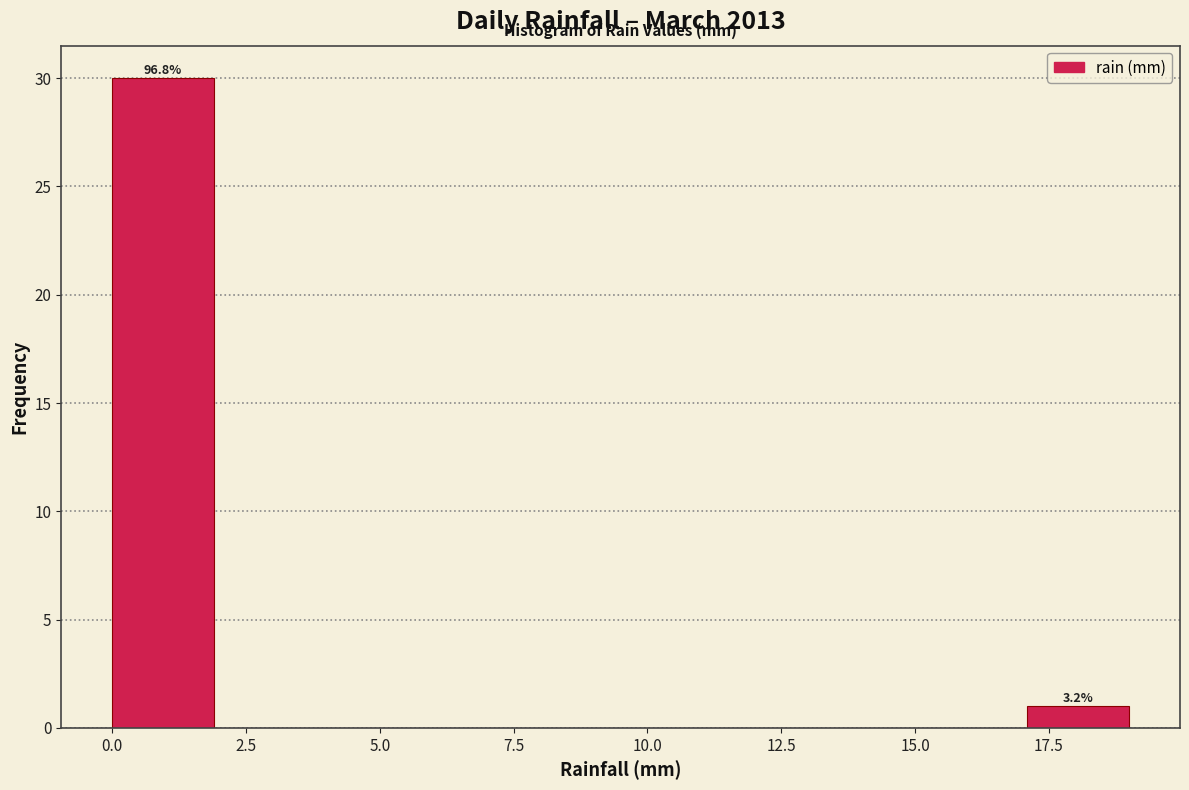

Around what value on the x-axis is the tallest bar? Give the approximate position of its centre, as read against the axis.

1.0